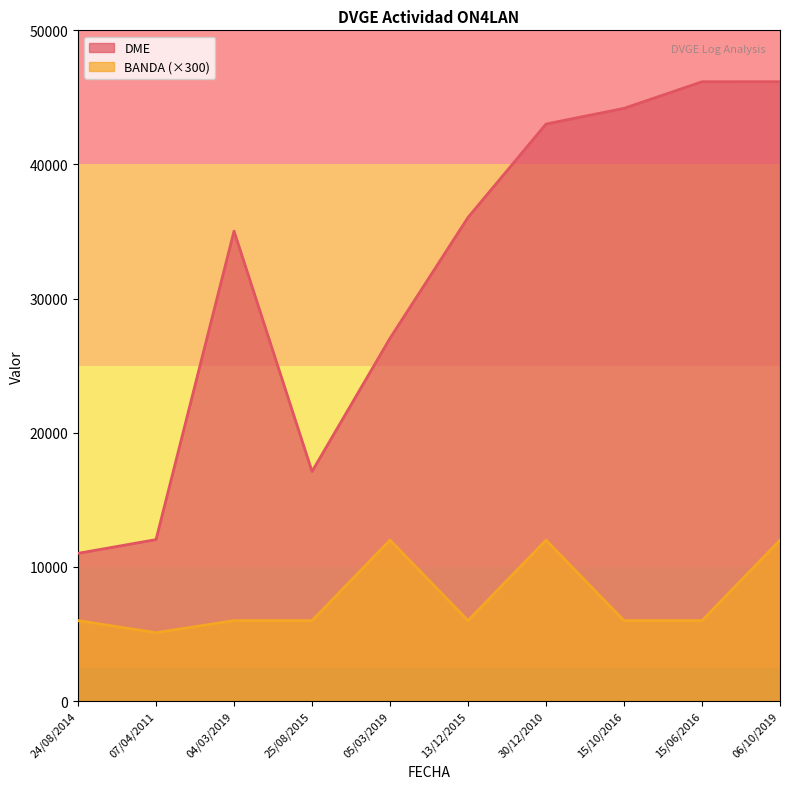

What are all the series names shown in the legend?

DME, BANDA (×300)